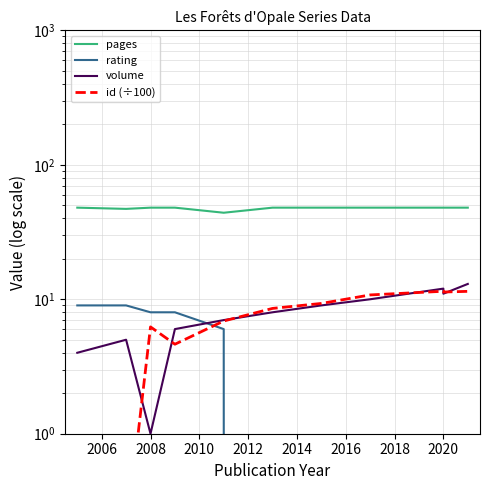

List the series in order of their peak value, lowest first.

rating, id (÷100), volume, pages